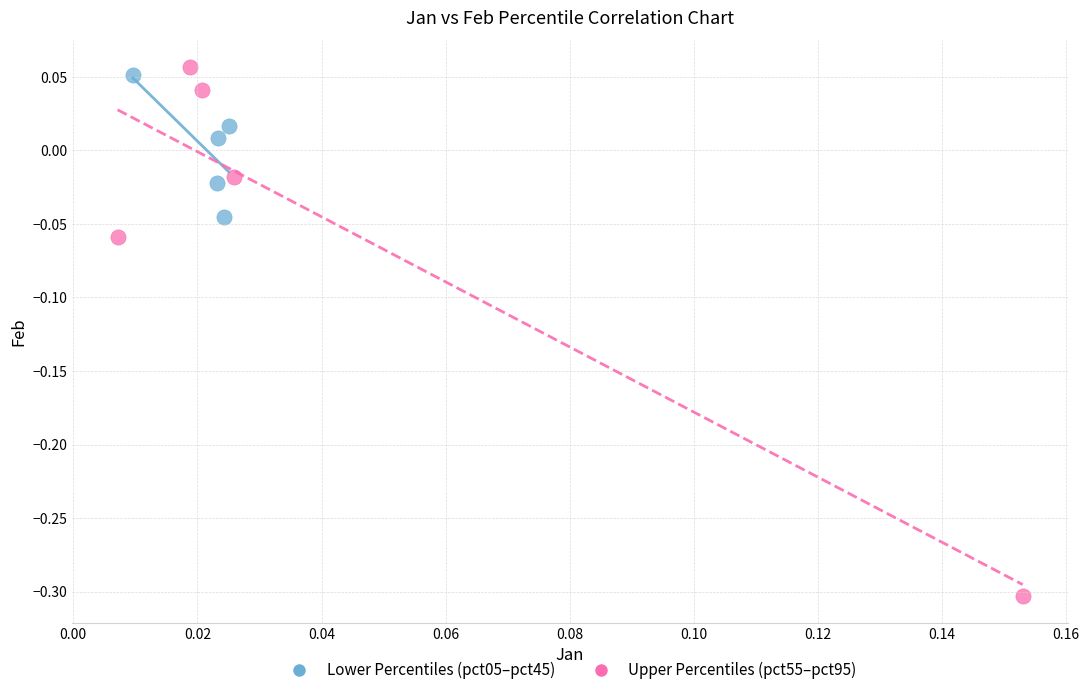

Which series reaches the minimum Y coordinate?

Upper Percentiles (pct55–pct95)